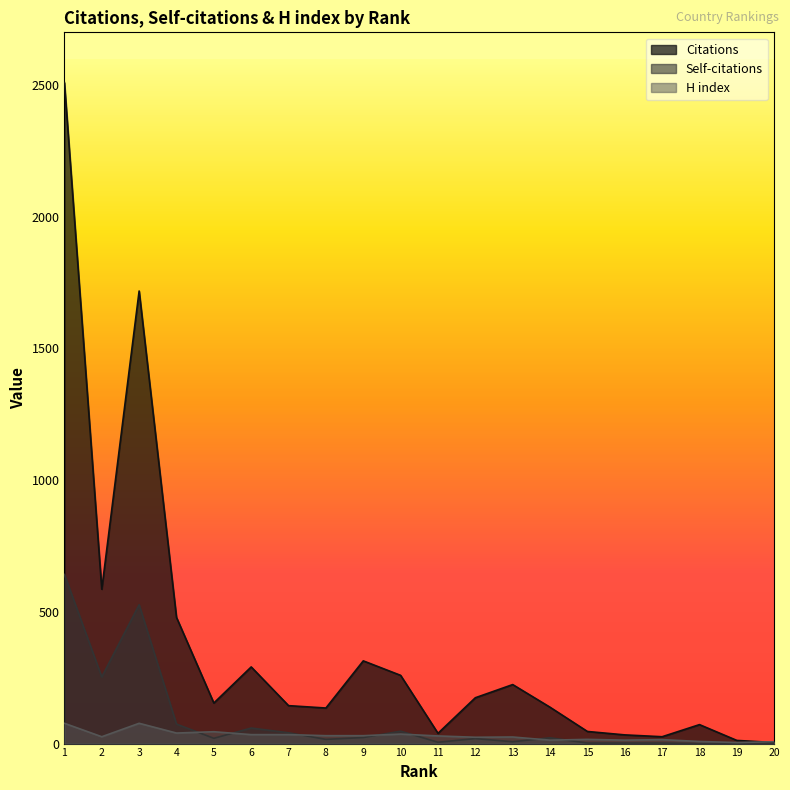

How many data points in Citations are less than 154?

10